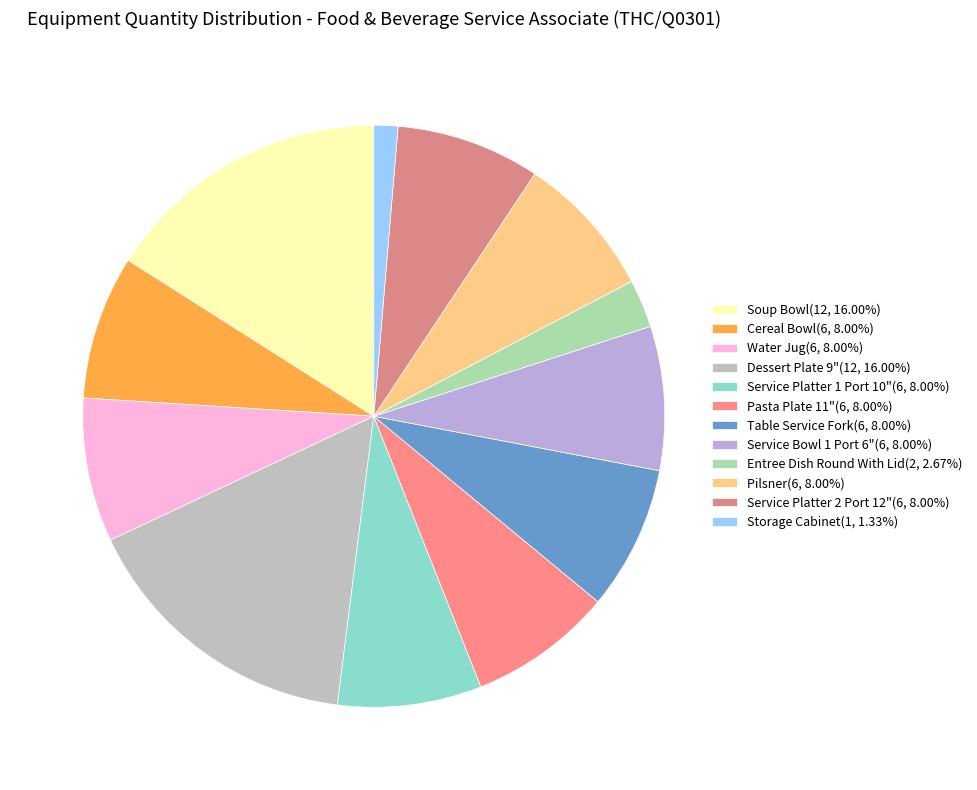

To the nearest percent, what is the difference between the largest and smallest slice percentages?

15%